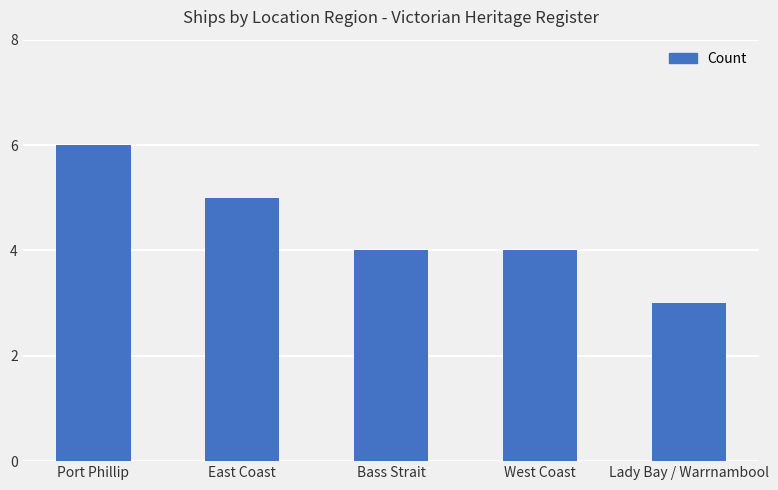

What is the maximum value shown in the chart?

6